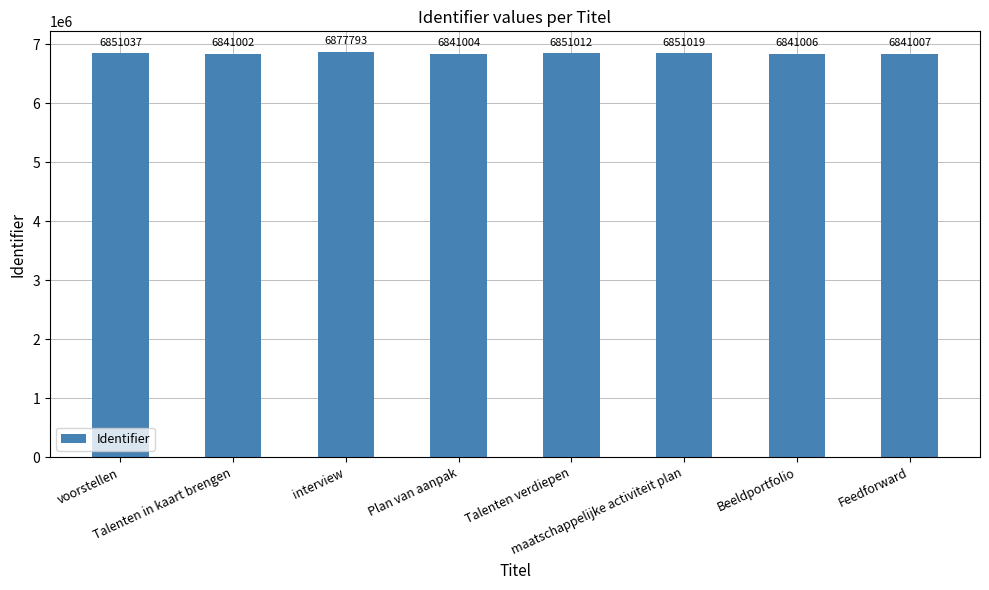

Which has a higher value, Talenten verdiepen or Beeldportfolio?

Talenten verdiepen